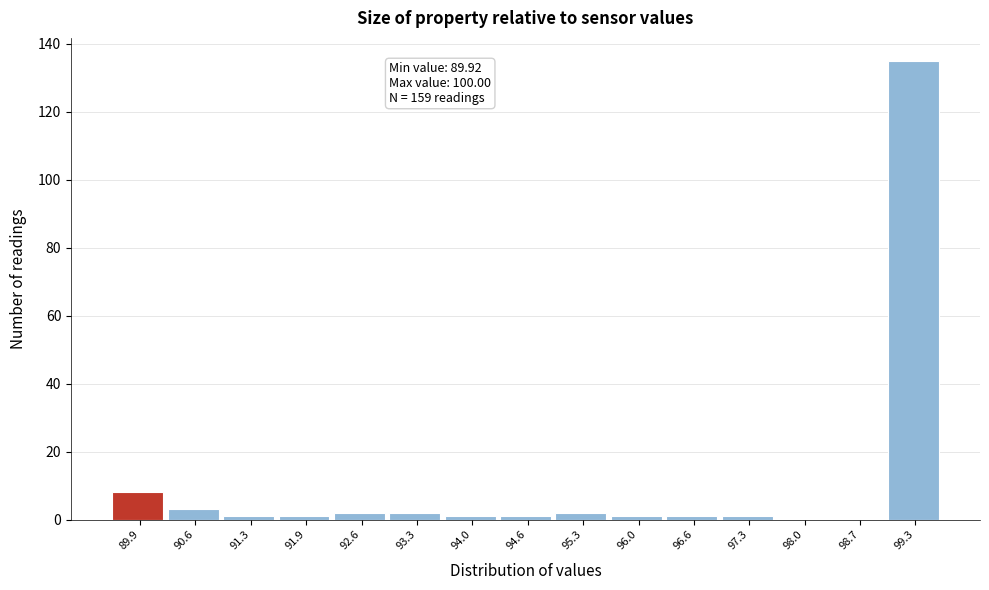

Reading right to left, transcribe all the data shown in this chart.

99.3=135	98.7=0	98.0=0	97.3=1	96.6=1	96.0=1	95.3=2	94.6=1	94.0=1	93.3=2	92.6=2	91.9=1	91.3=1	90.6=3	89.9=8